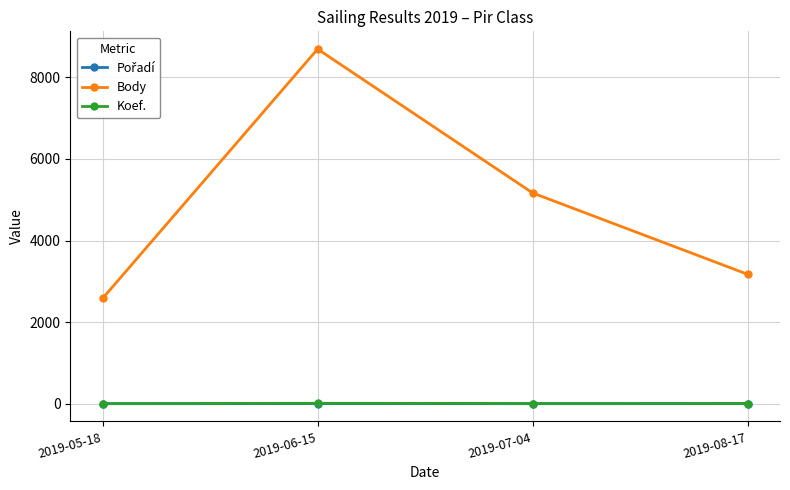

Which series has the largest total across all categories?

Body